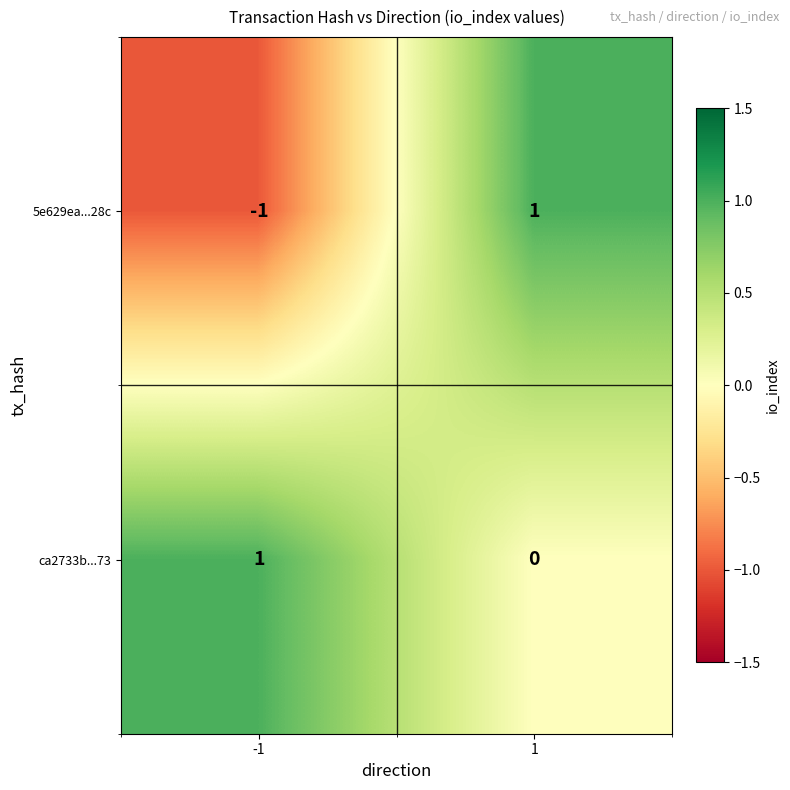

Which series has the largest total across all categories?

ca2733b...73